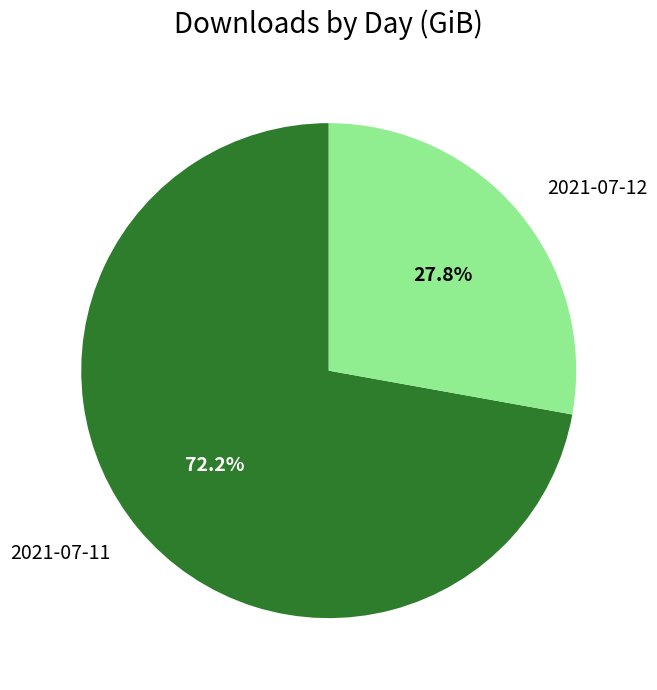

Does 2021-07-11 represent more than half of the total?

Yes